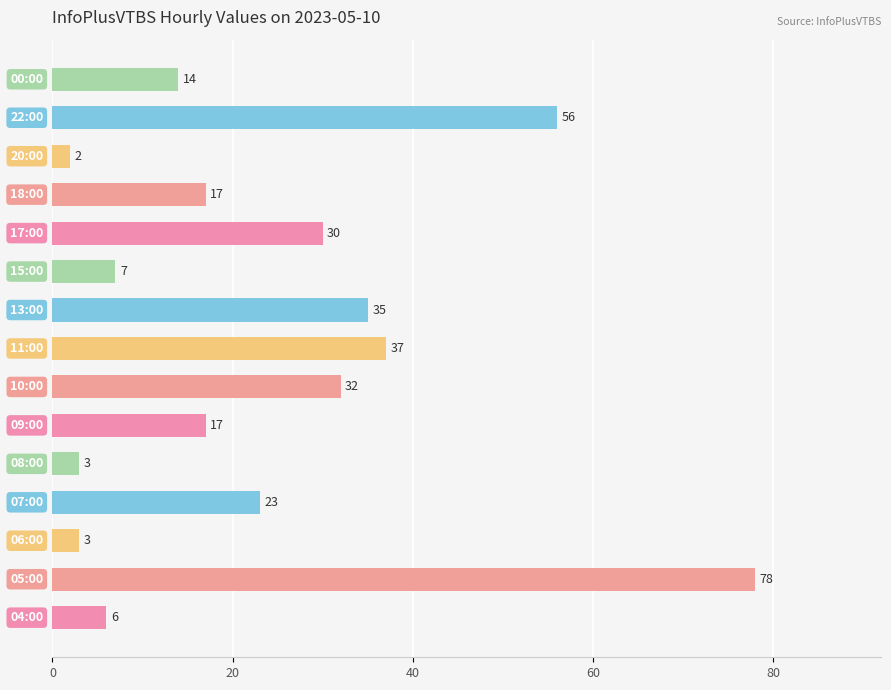

What is the difference between the maximum and minimum values?

76